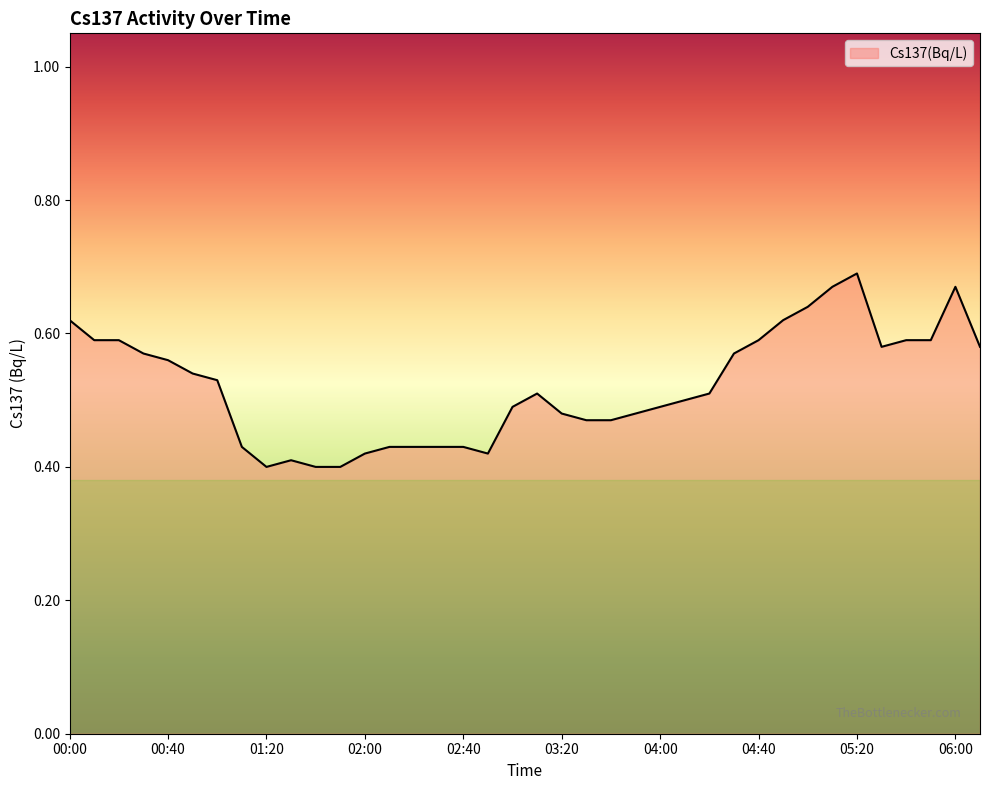

How many lines are shown in the chart?

1